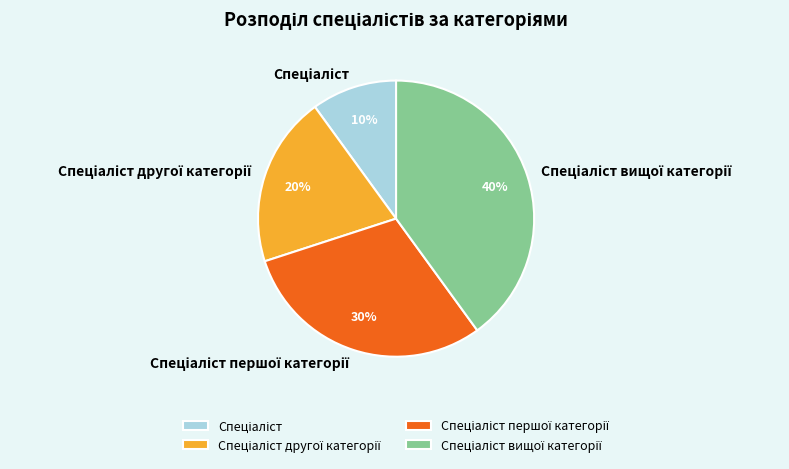

Is there a majority slice in this chart?

No